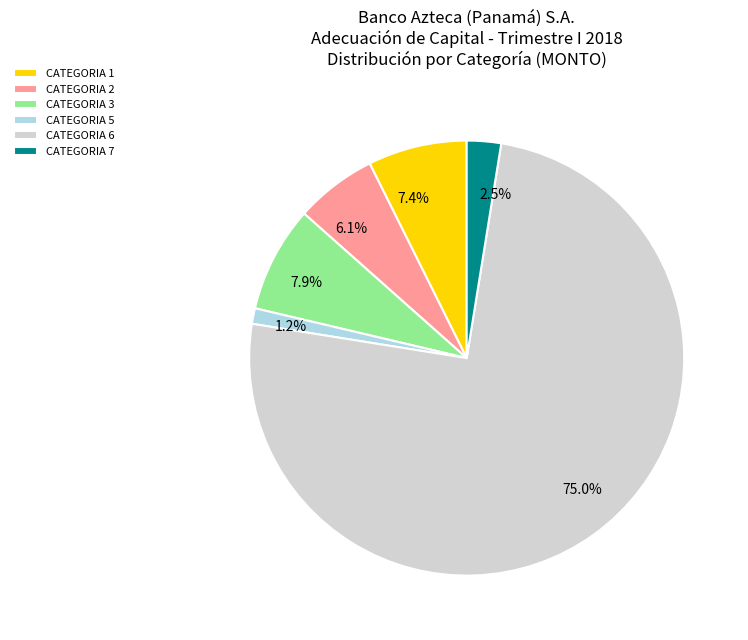

Is there a majority slice in this chart?

Yes